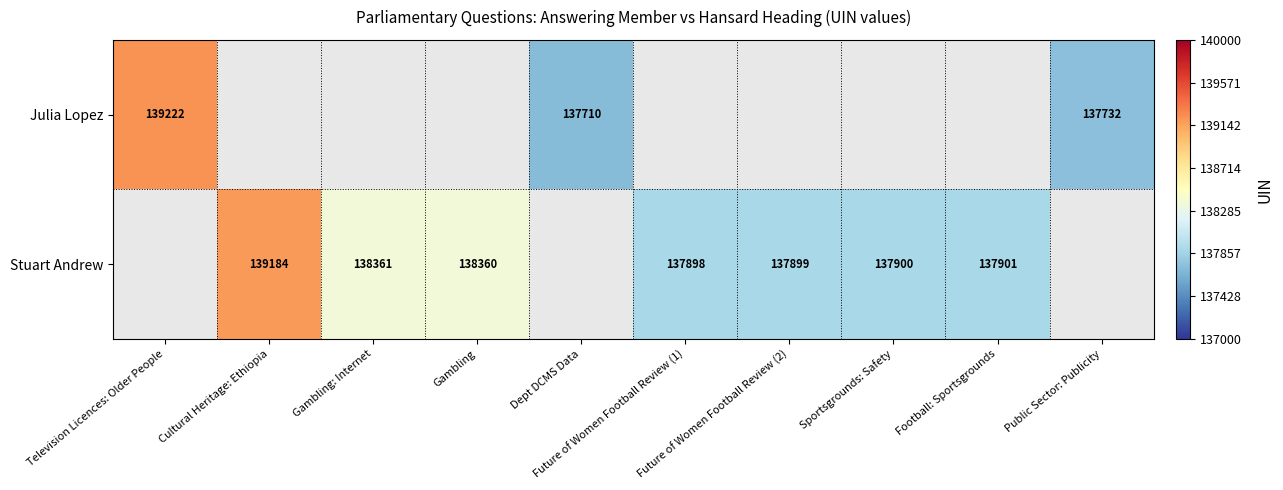

What is the maximum value shown in the chart?

139222.0